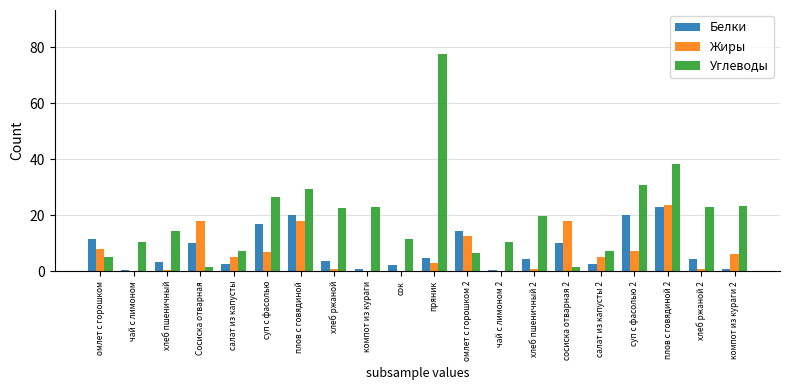

Which series changed the most between суп с фасолью and омлет с горошком 2?

Углеводы